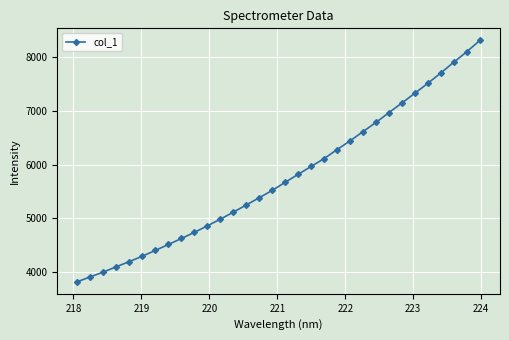

What is the average value?

5764.1